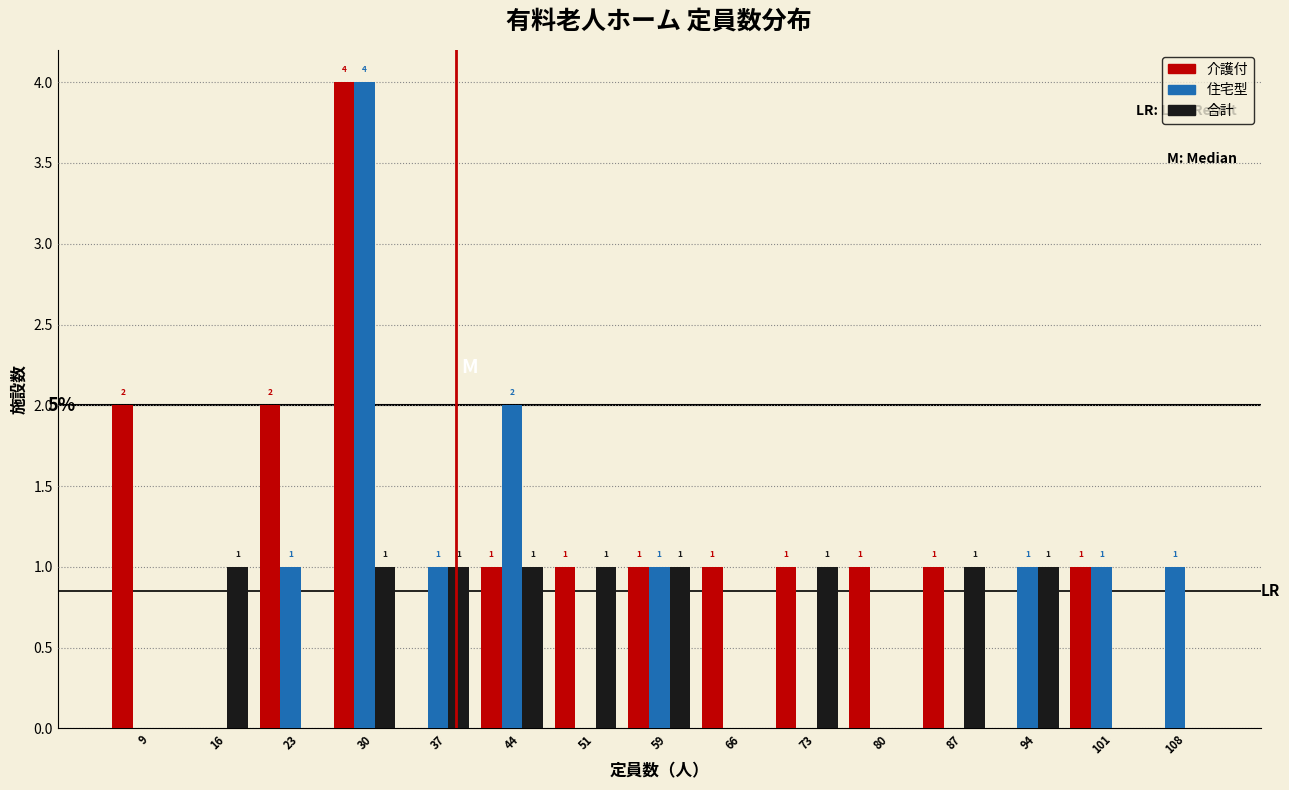

In the 介護付 series, which range on the x-axis has the tallest bar?

27 to 34